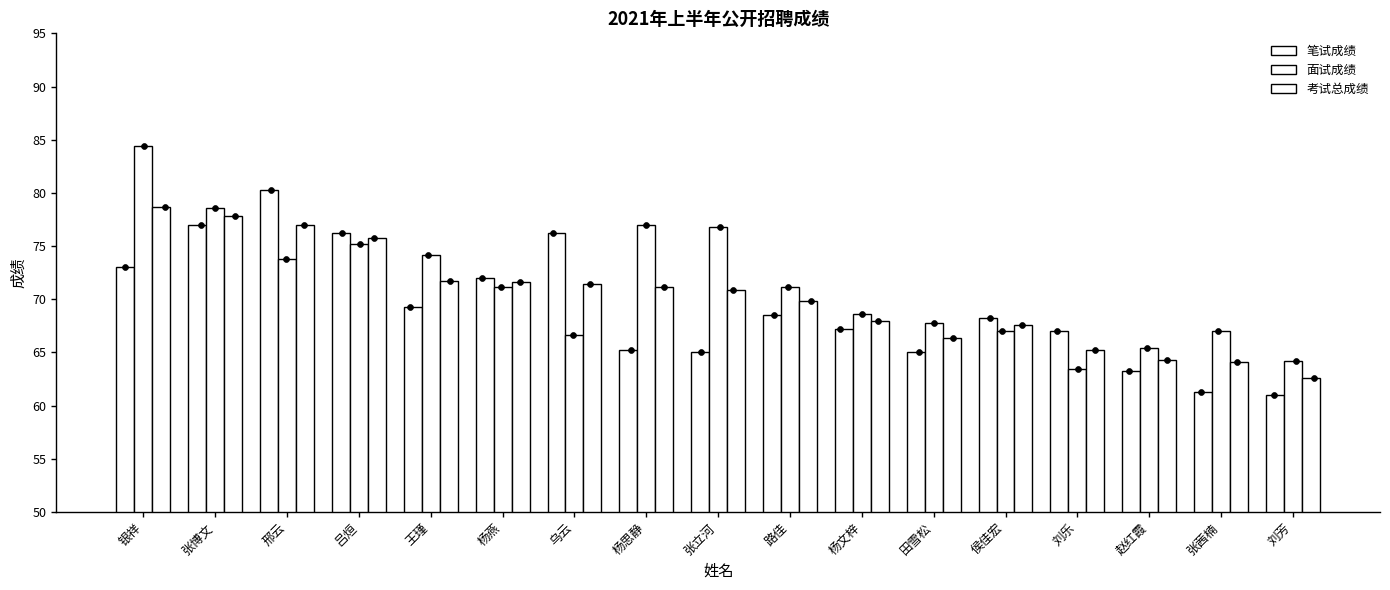

At which category is the sum across all series the highest?

银祥